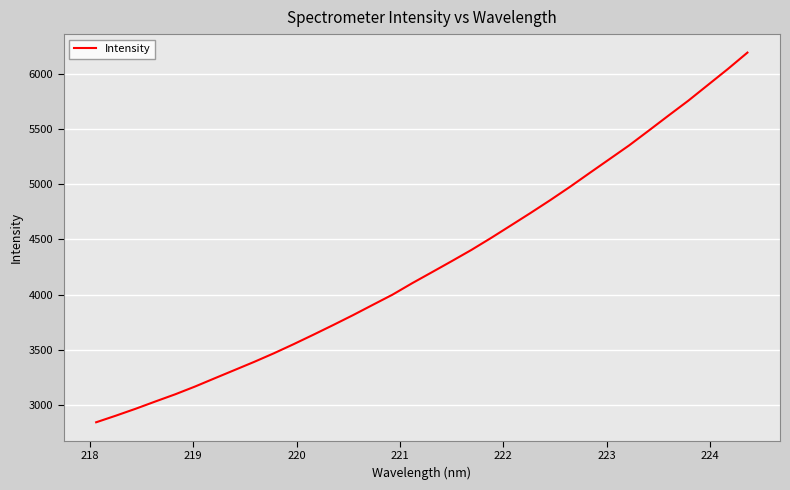

What is the sum of all values?

145456.7